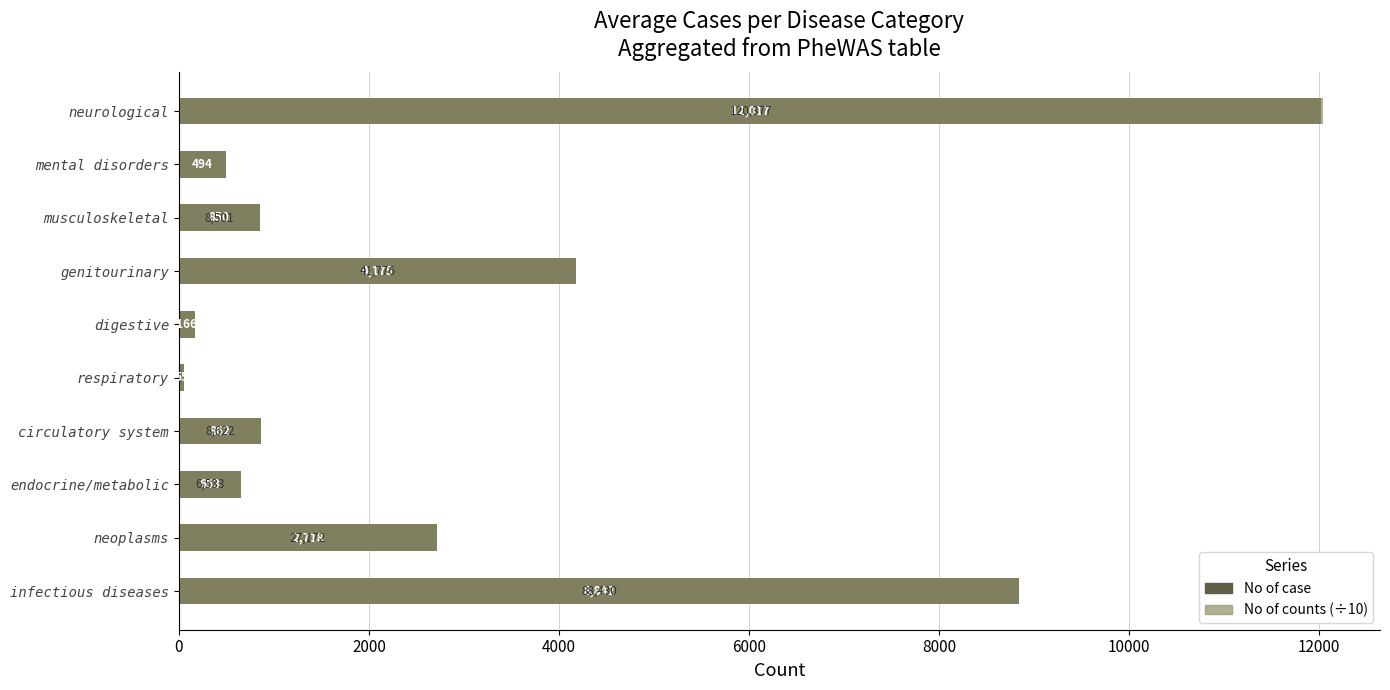

What position from the left is genitourinary?

7